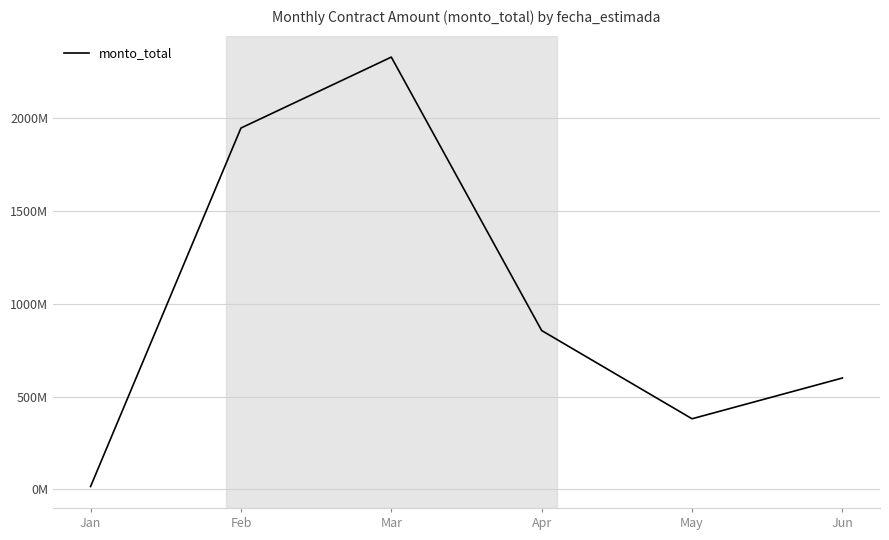

Is this an area chart (filled region under the line)?

No